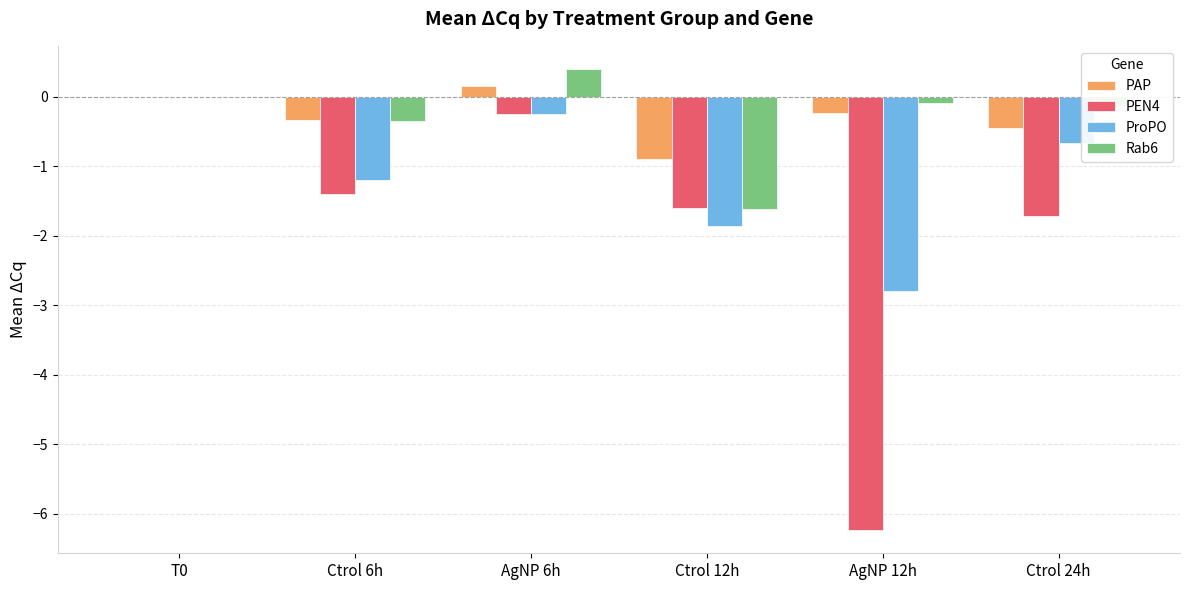

Read the Rab6 value at Ctrol 6h.

-0.4